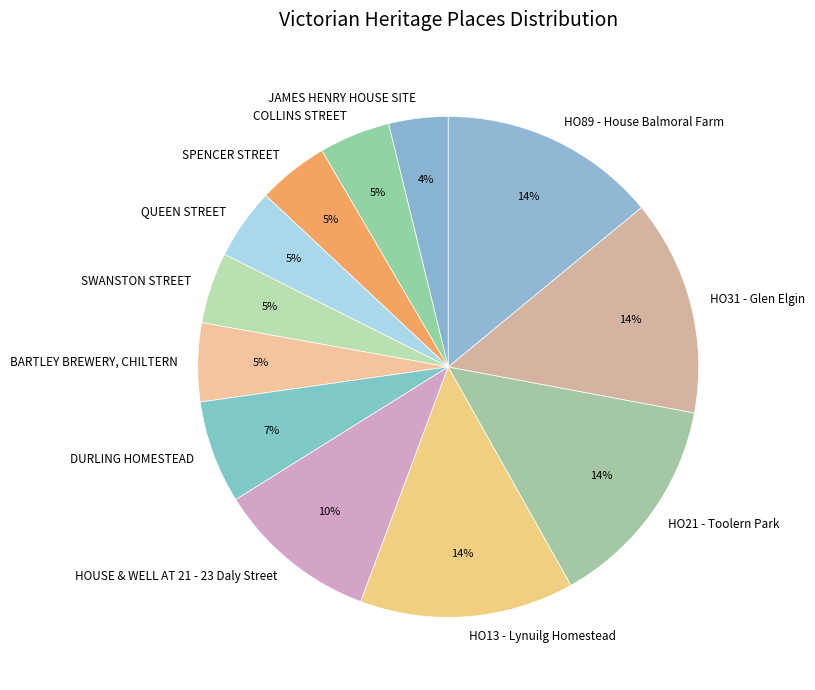

To the nearest percent, what portion does COLLINS STREET represent?

5%